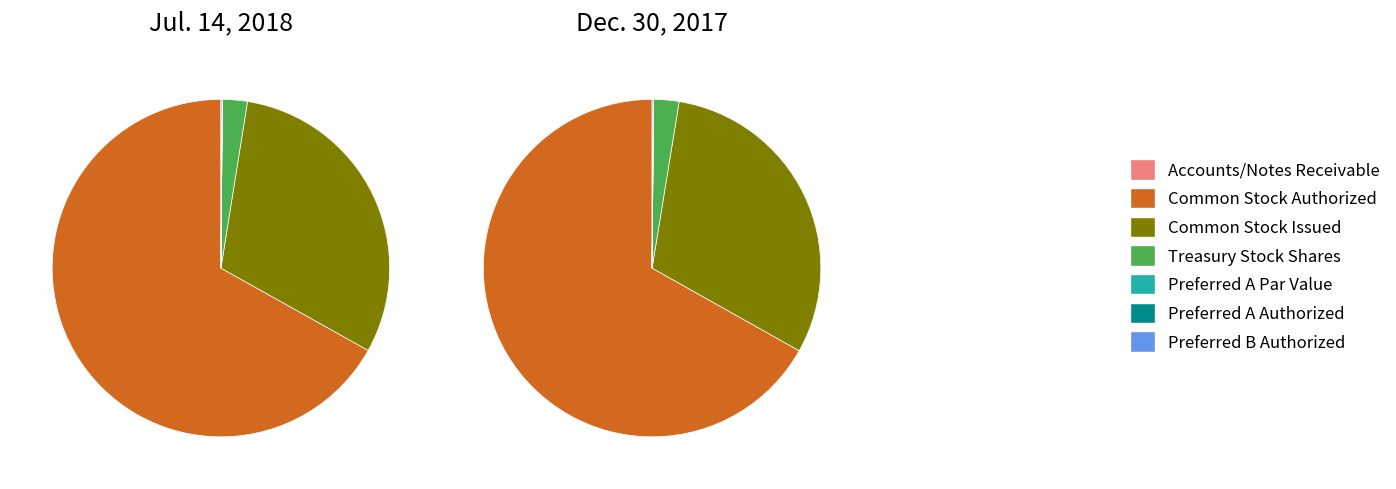

How many slices are in this pie chart?

7